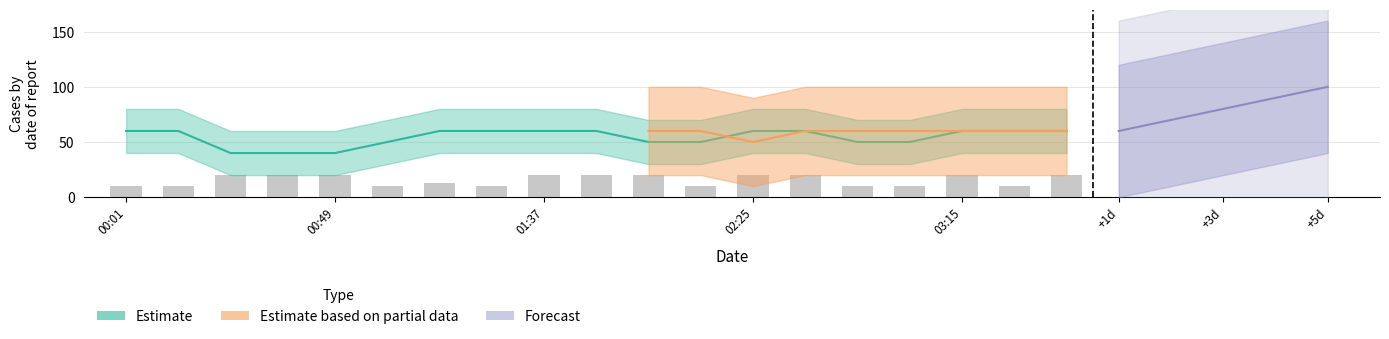

Are the bars horizontal?

No